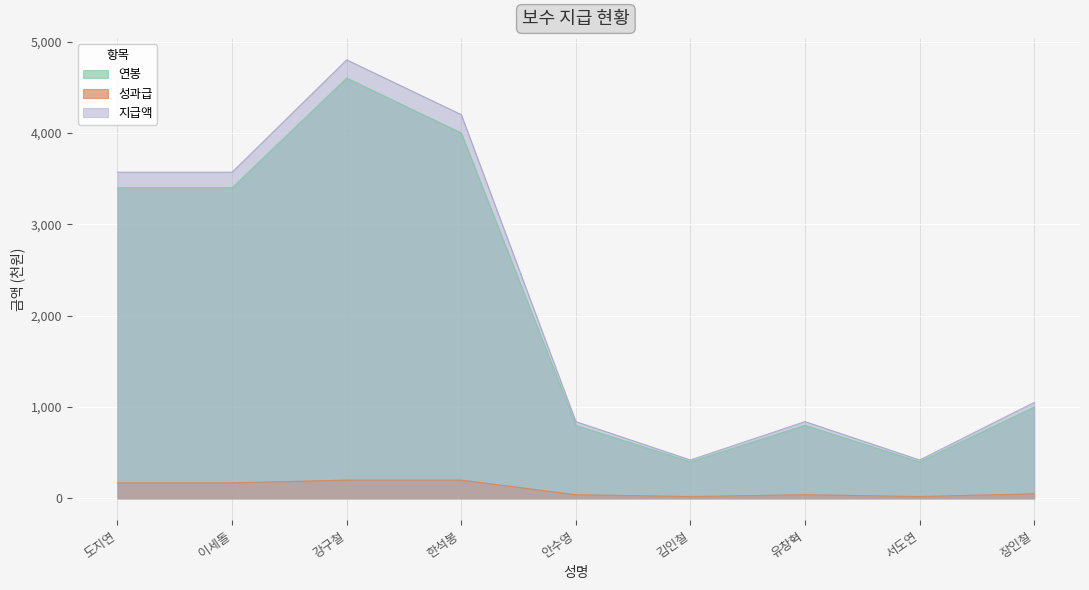

Which category has the highest value across all series?

강구철